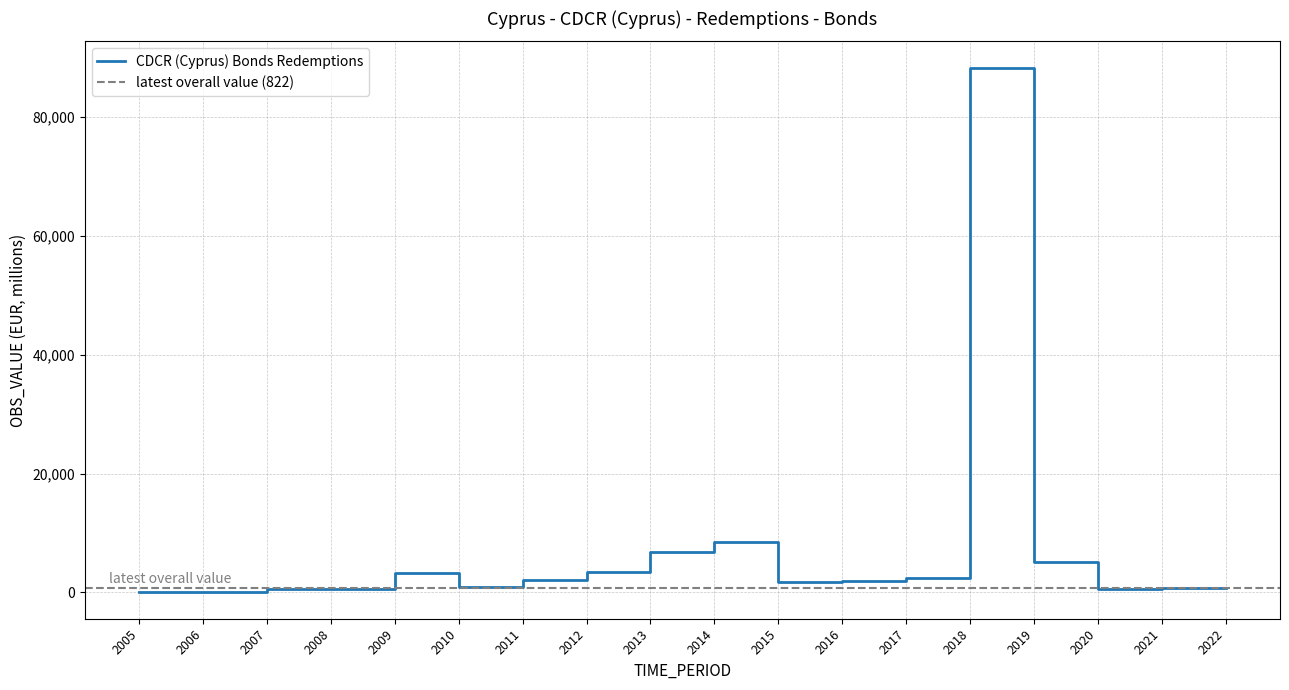

Between 2016 and 2007, which is larger?

2016